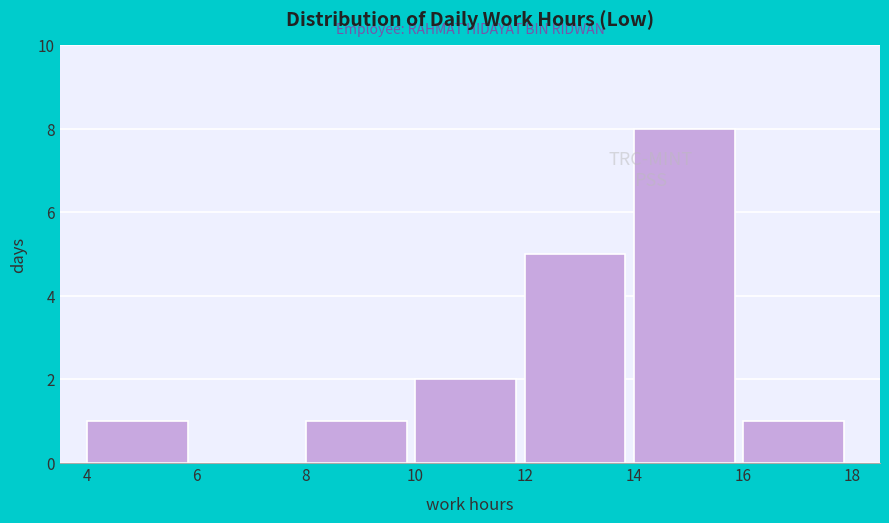

Over which range of the x-axis is the bar tallest?

14 to 16